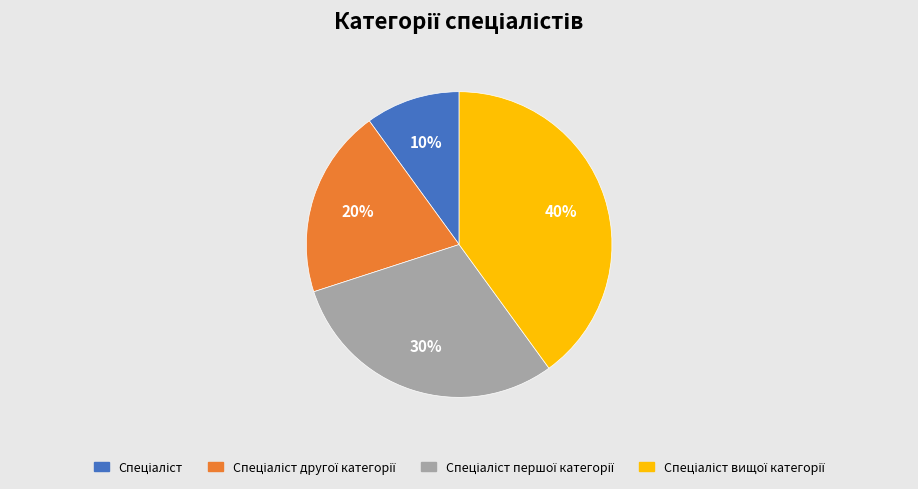

To the nearest percent, what is the difference between the largest and smallest slice percentages?

30%